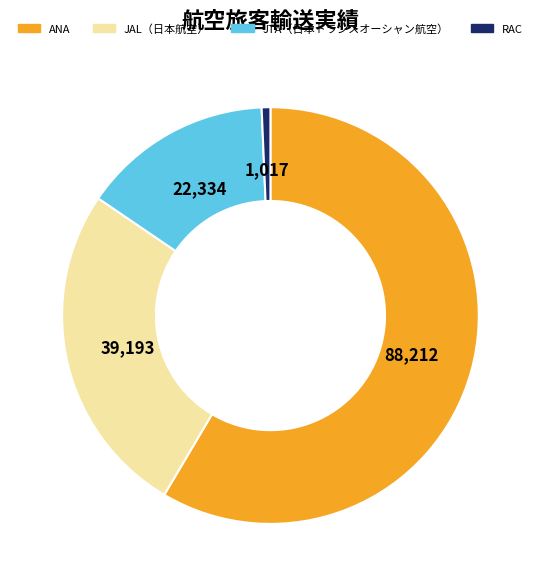

Between ANA and RAC, which is larger?

ANA